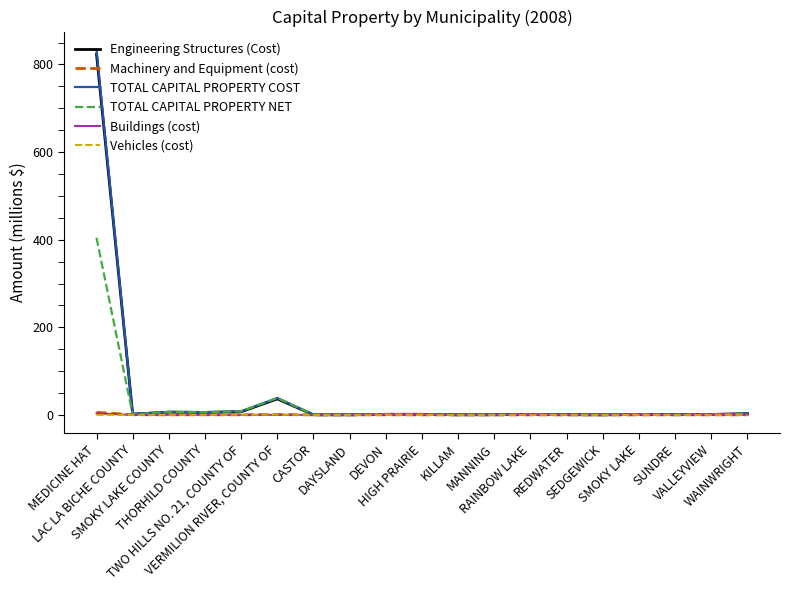

Which series has the widest spread of values?

TOTAL CAPITAL PROPERTY COST